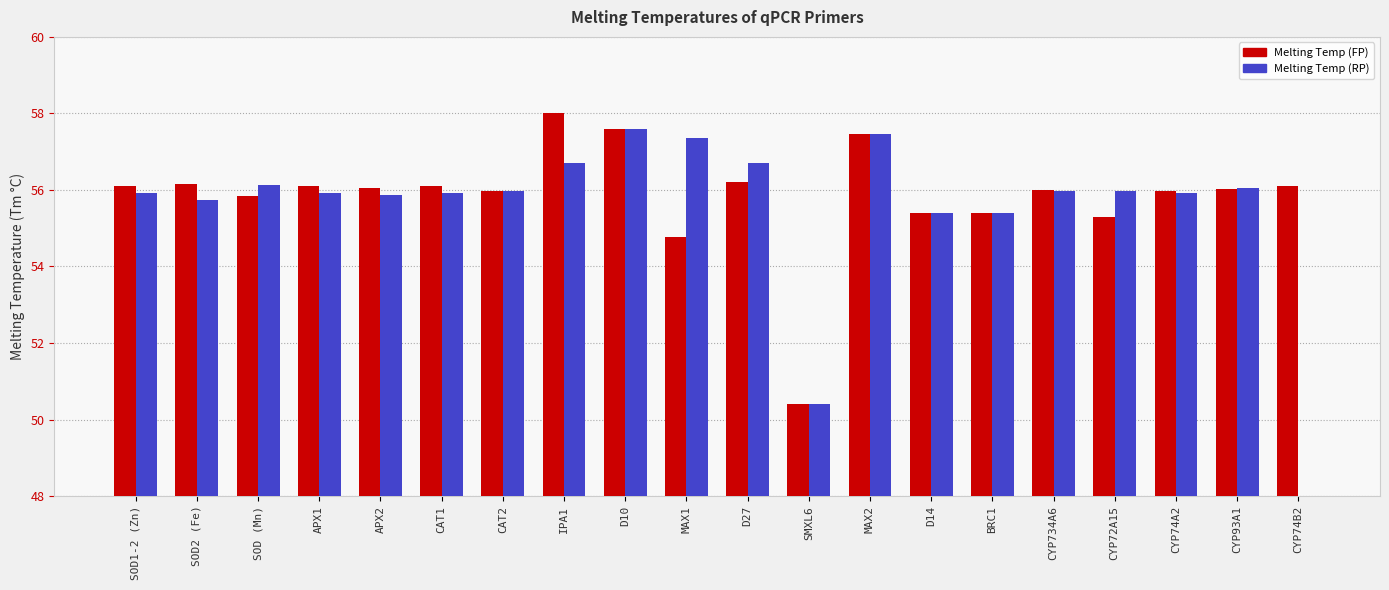

True or false: Melting Temp (RP) has a value of 73.8 at SOD2 (Fe).

False